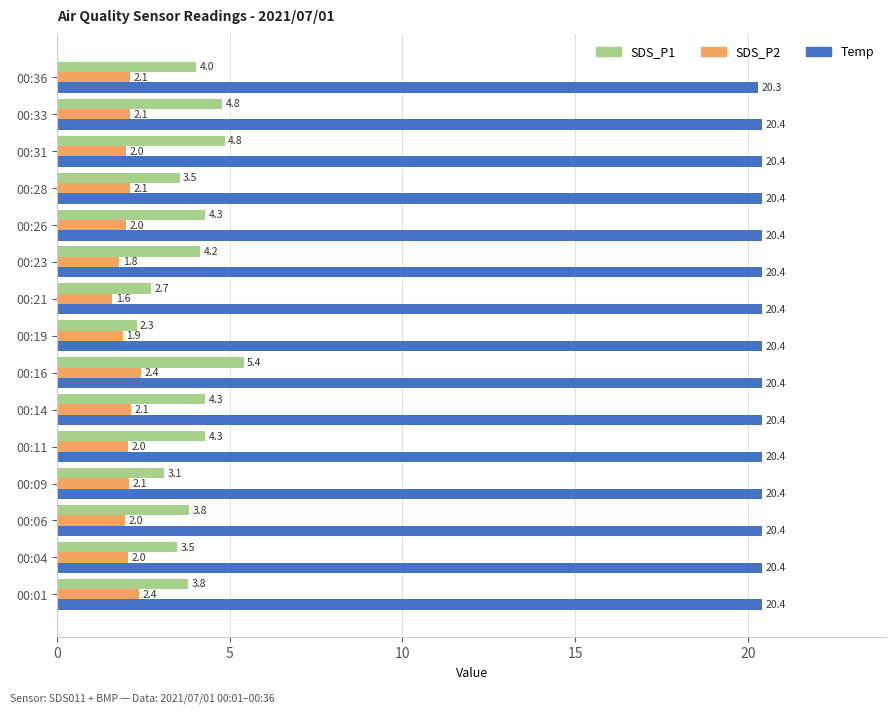

What is the sum of all Temp values?

305.9